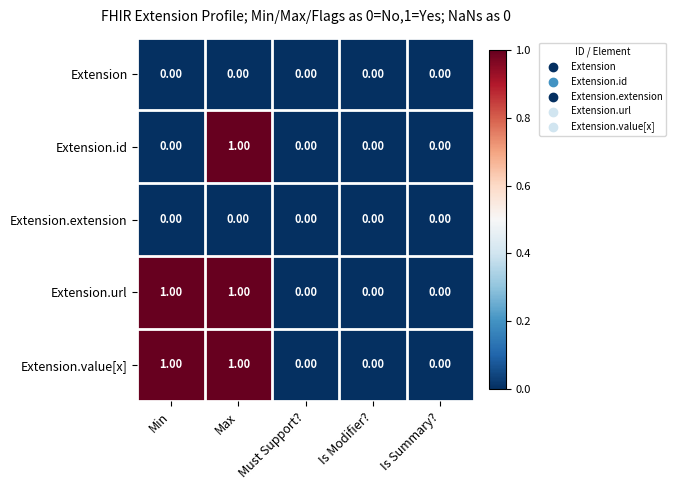

At which label does Extension.id reach its peak?

Max